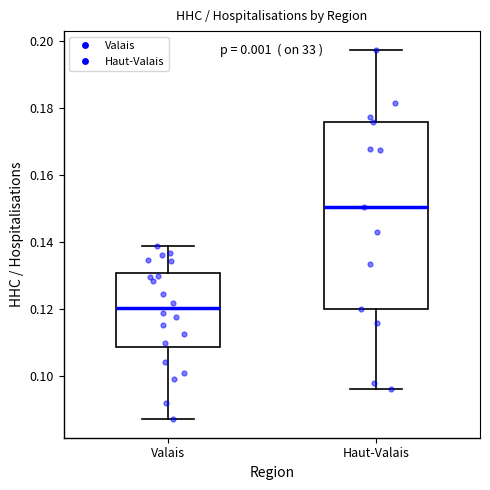

Reading left to right, read every box against the y-axis: the position of its median line, the range the box covers, and the ends of its whiskers. The values are not printed on the chart, so give them approximately, as read against the axis.

Valais: median 0.120, box 0.108 to 0.130, whiskers 0.088 to 0.138
Haut-Valais: median 0.150, box 0.120 to 0.176, whiskers 0.096 to 0.198